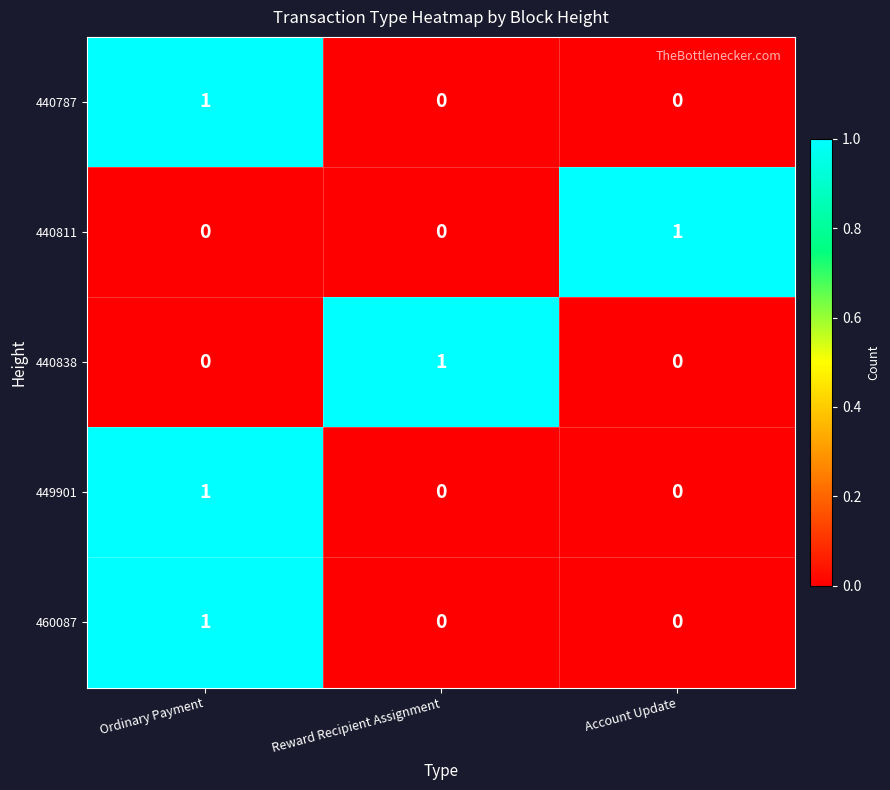

Reading left to right, extract all data points from this chart.

440787: 1	0	0
440811: 0	0	1
440838: 0	1	0
449901: 1	0	0
460087: 1	0	0